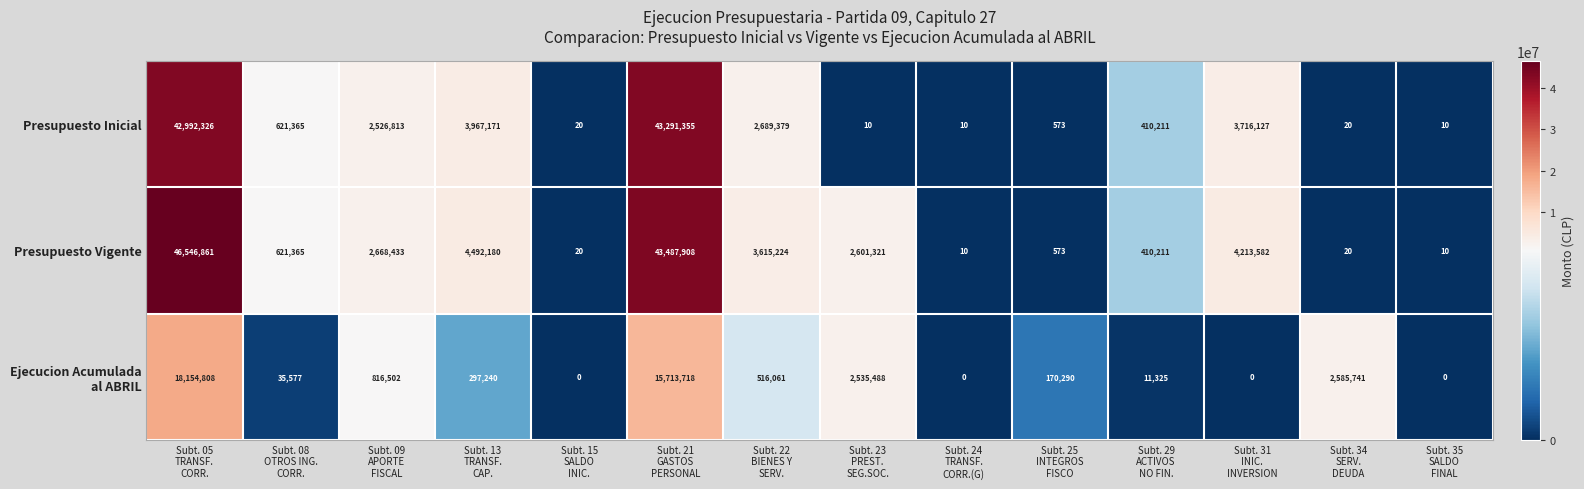

What is the difference between the maximum and minimum values in the Presupuesto Inicial series?

43291345